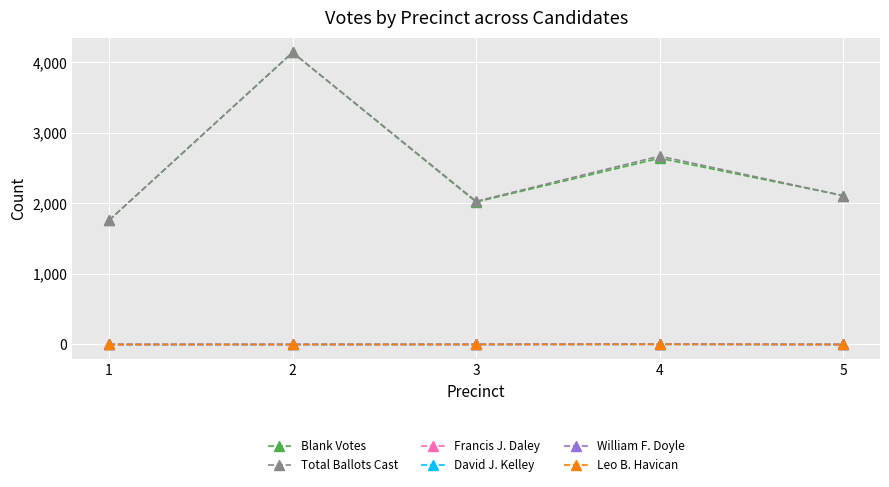

The Blank Votes series shows 4140 at 2. True or false?

True